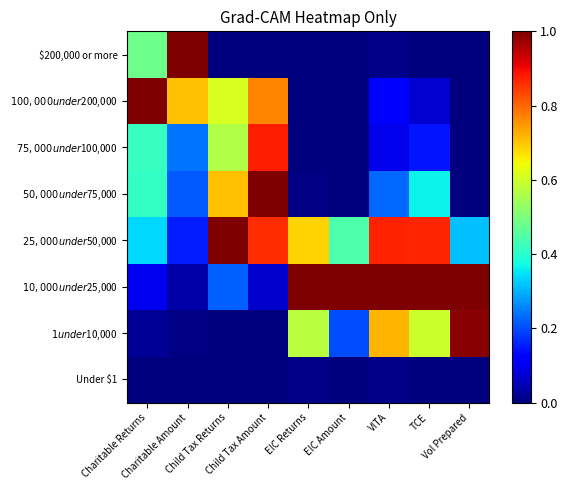

What is the difference between the highest and lowest values at Child Tax Returns?

1.0